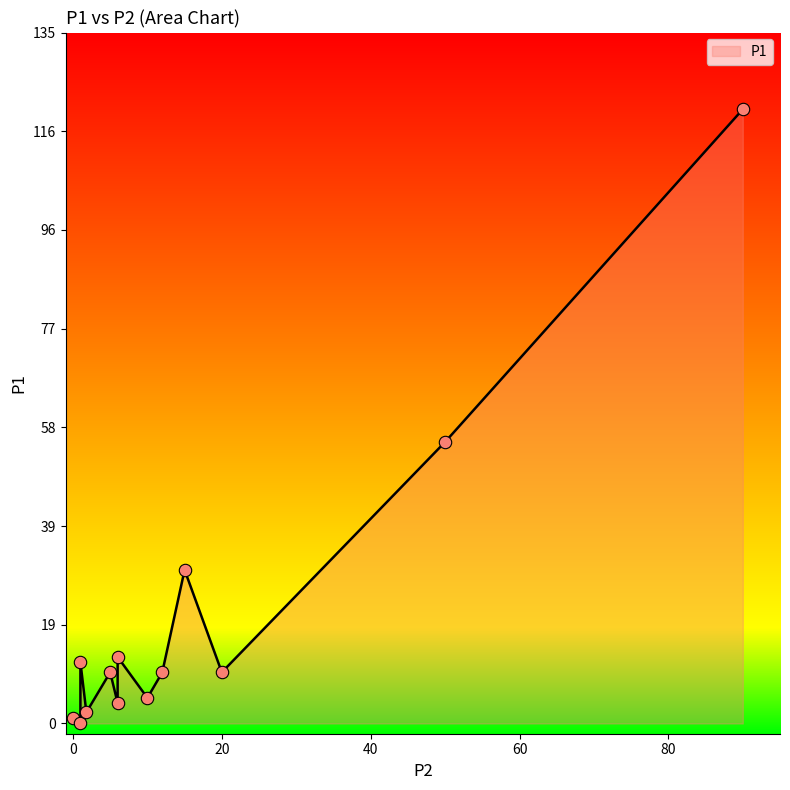

Between 1.8 and 0, which is larger?

1.8